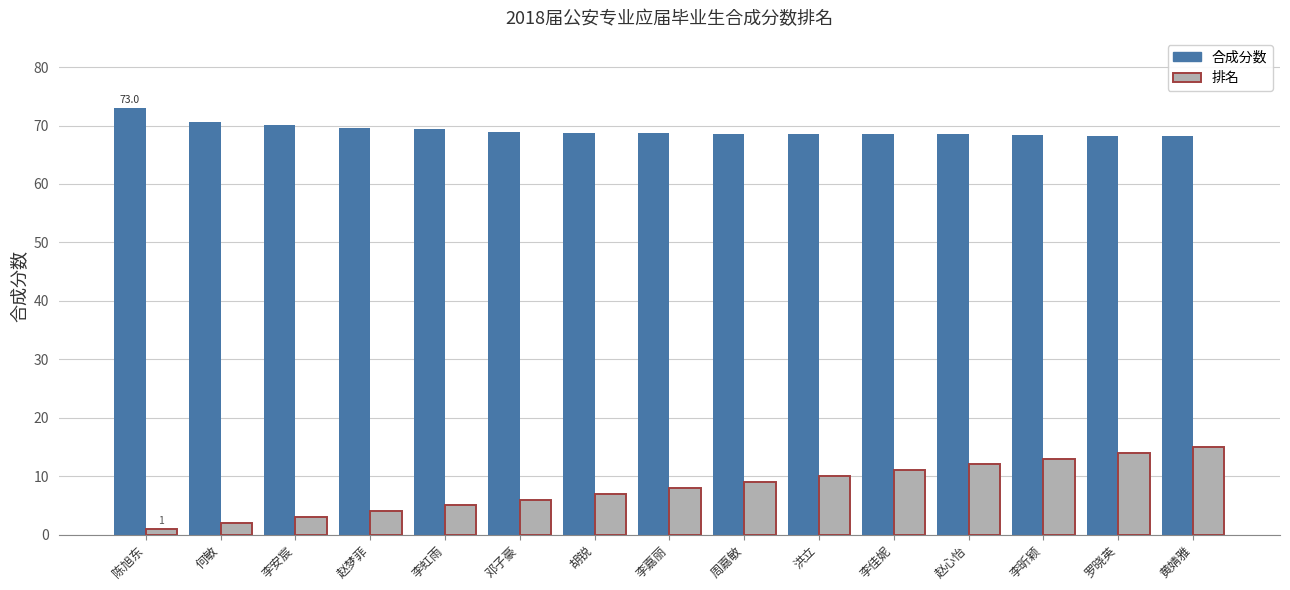

What position from the left is 何敏?

2